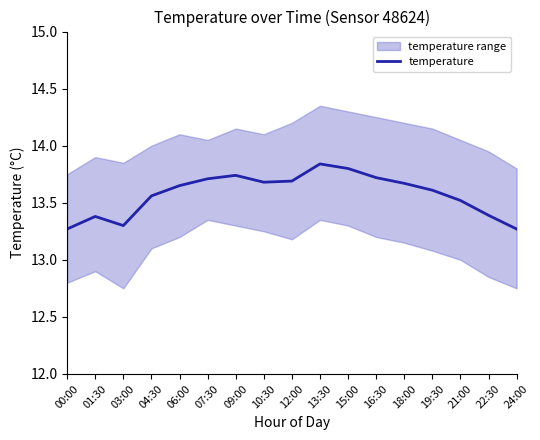

Reading left to right, extract all data points from this chart.

13.3	13.4	13.3	13.6	13.7	13.7	13.7	13.7	13.7	13.8	13.8	13.7	13.7	13.6	13.5	13.4	13.3